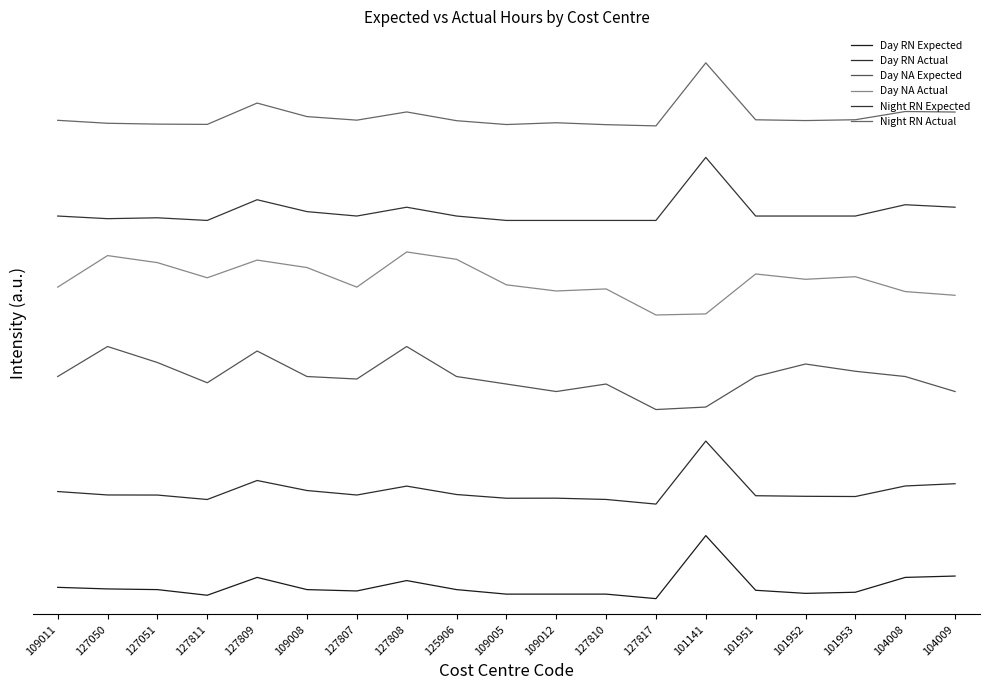

True or false: Day NA Expected and Night RN Expected intersect in this chart.

False